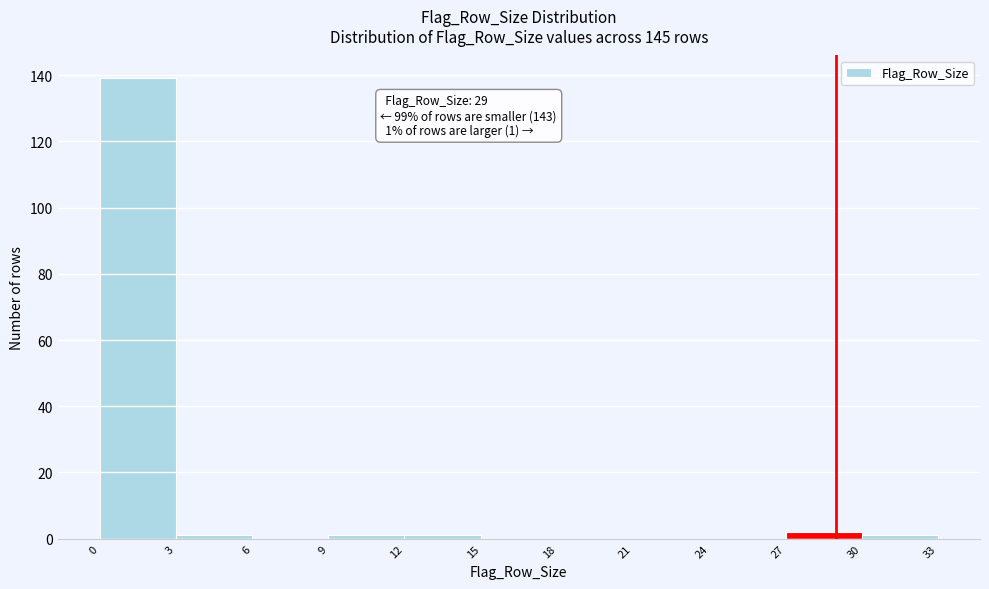

Over which range of the x-axis is the bar tallest?

0 to 3